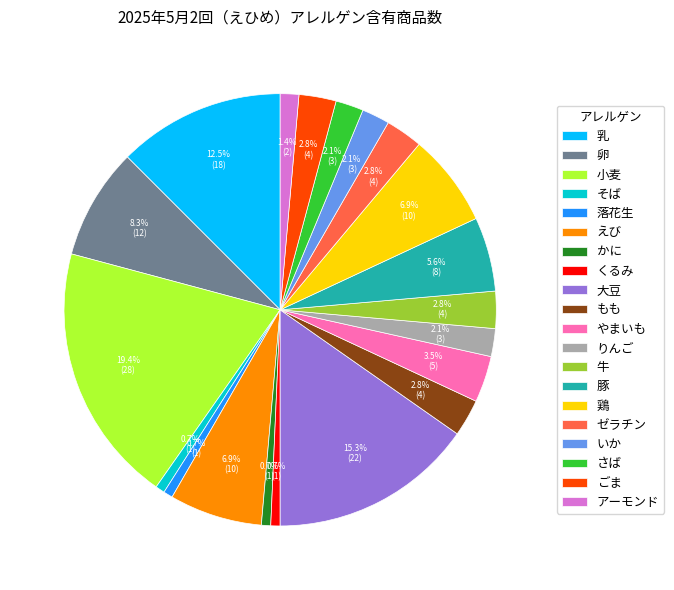

Which has a higher value, さば or 牛?

牛